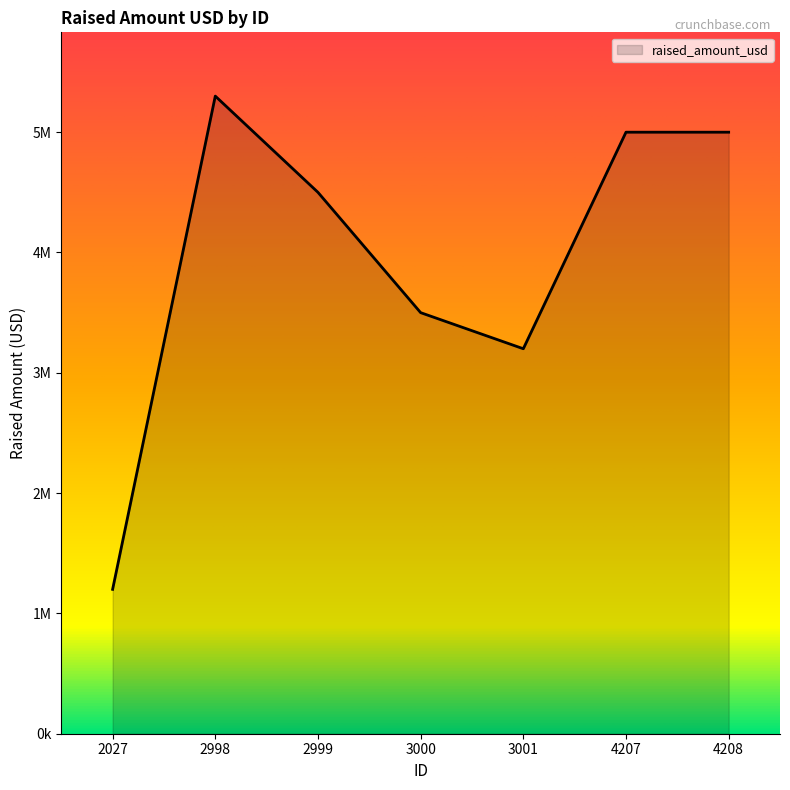

Is this an area chart (filled region under the line)?

Yes